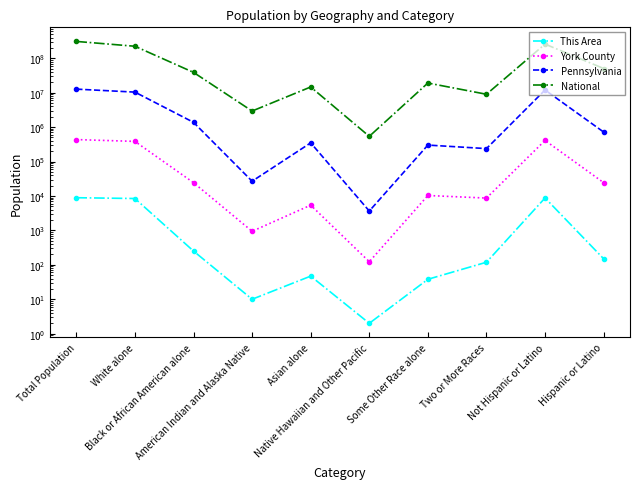

True or false: This Area has more than 1 interior local peaks.

True